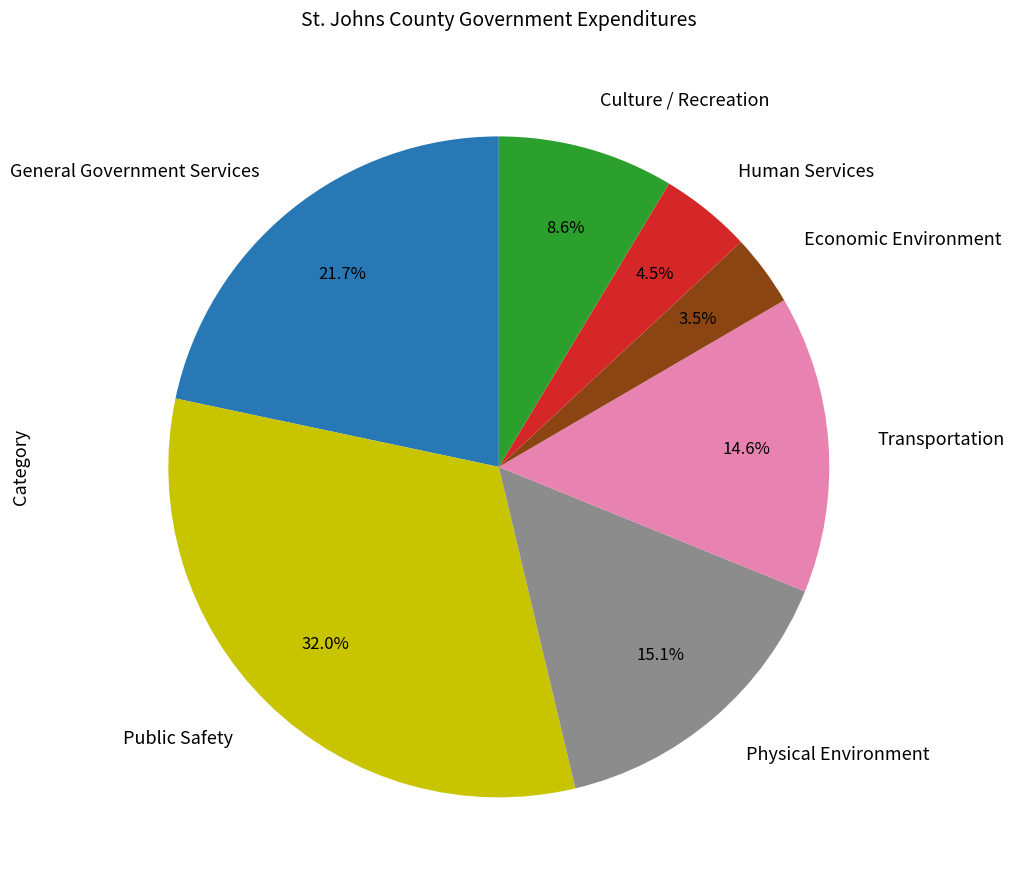

How much of the chart is everything except General Government Services?

78.3%